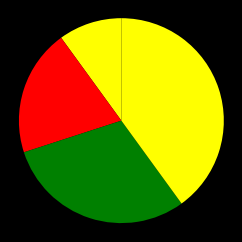

How many slices are in this pie chart?

4